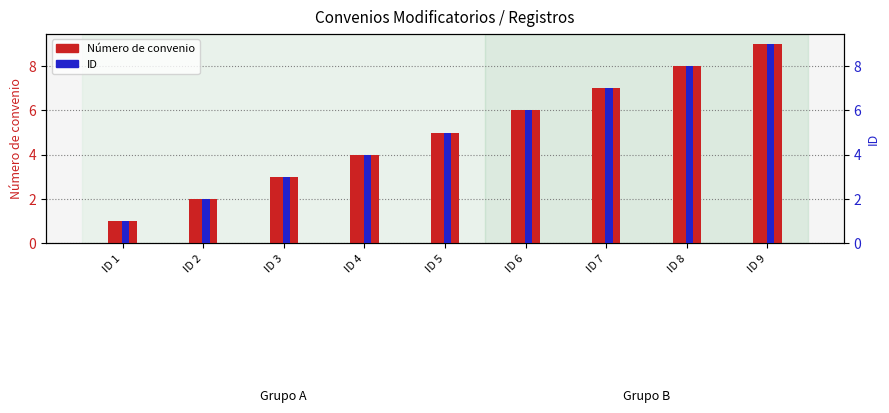

What is the sum of the Número de convenio values at ID 7 and ID 1?

8